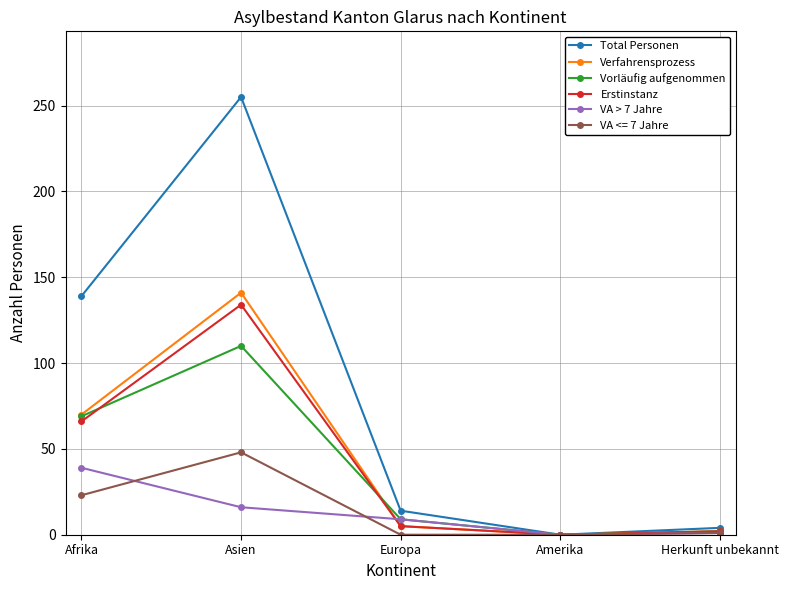

Which category has the highest value in the Verfahrensprozess series?

Asien